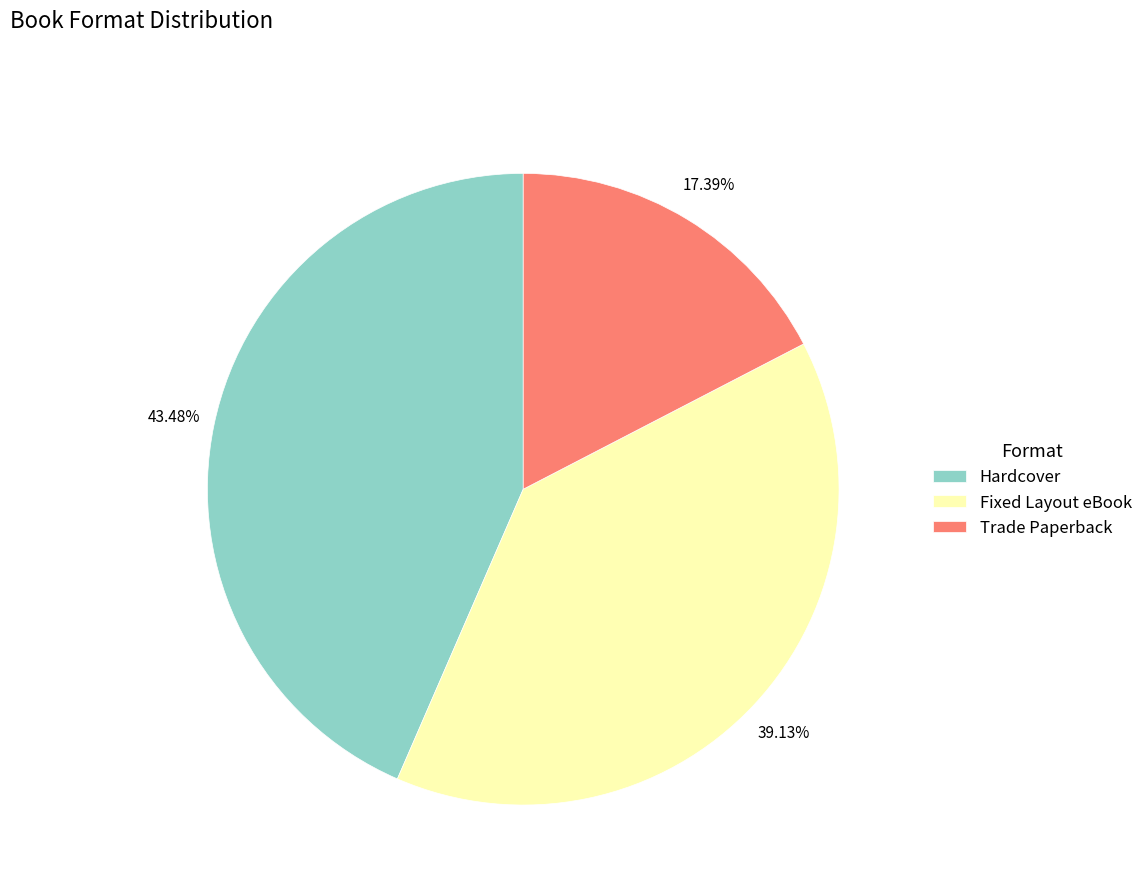

Which category has the biggest portion of the pie?

Hardcover